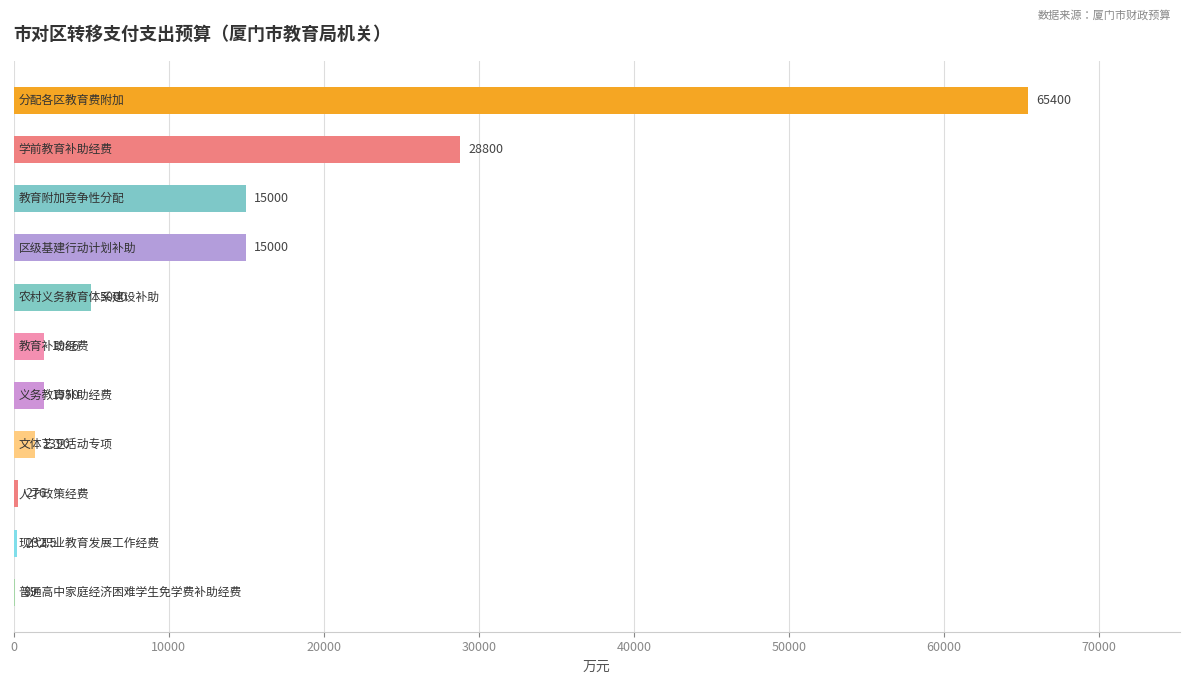

What is the greatest value displayed?

65400.0